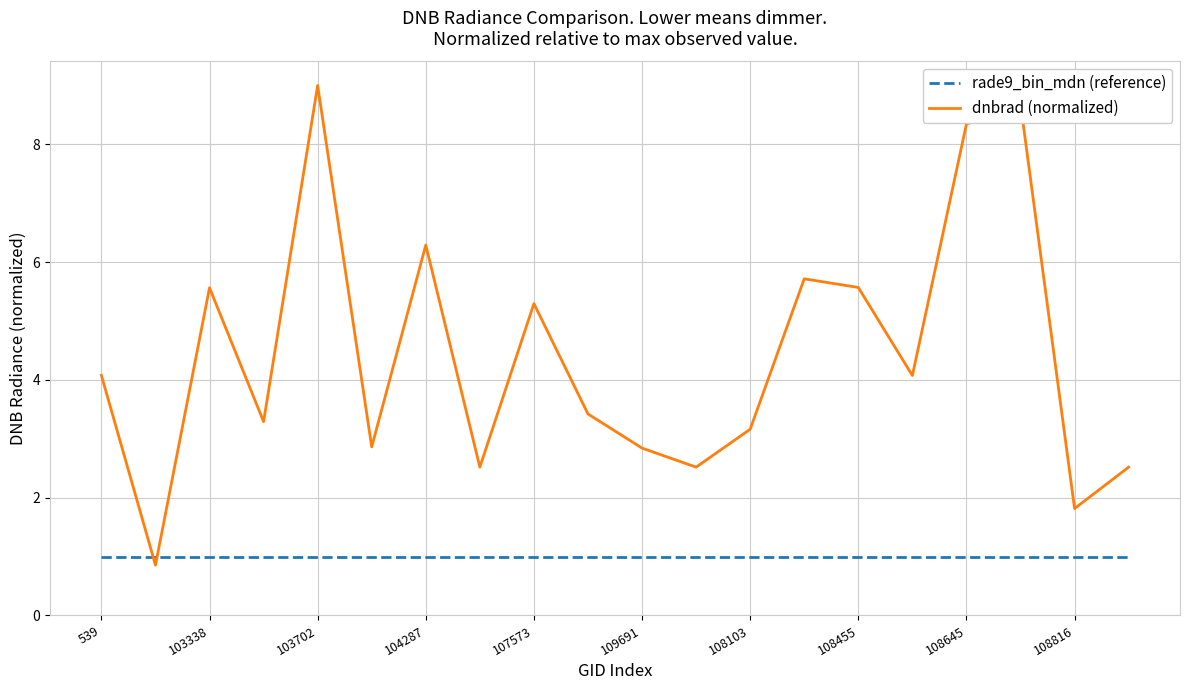

Which series has the largest range (max minus min)?

dnbrad (normalized)